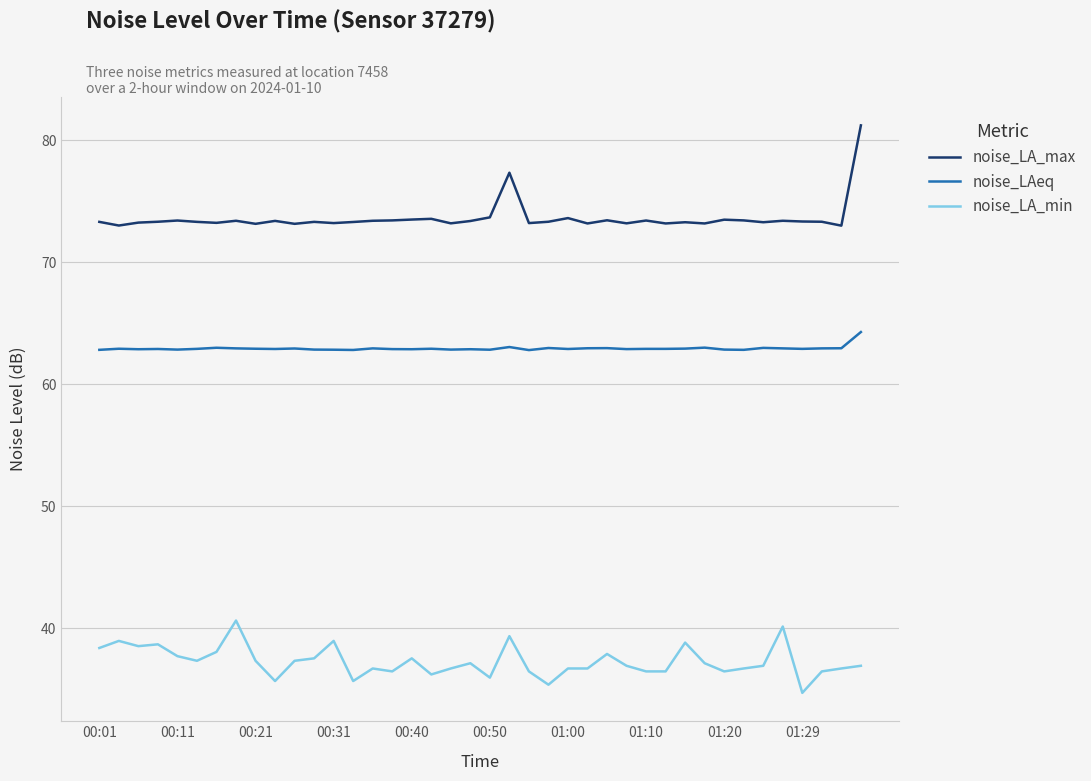

What is the difference between the maximum and minimum values in the noise_LA_max series?

8.2